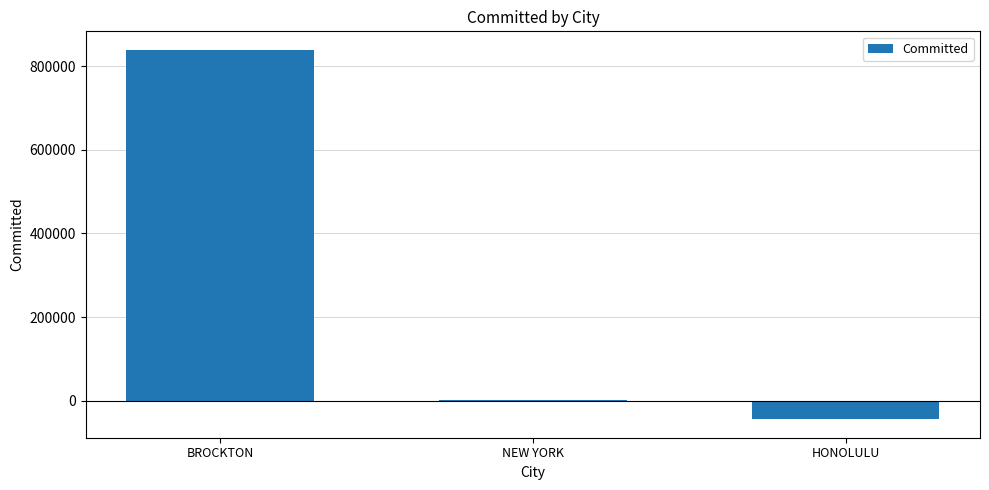

Is it true that the value at HONOLULU is -44679.0?

True